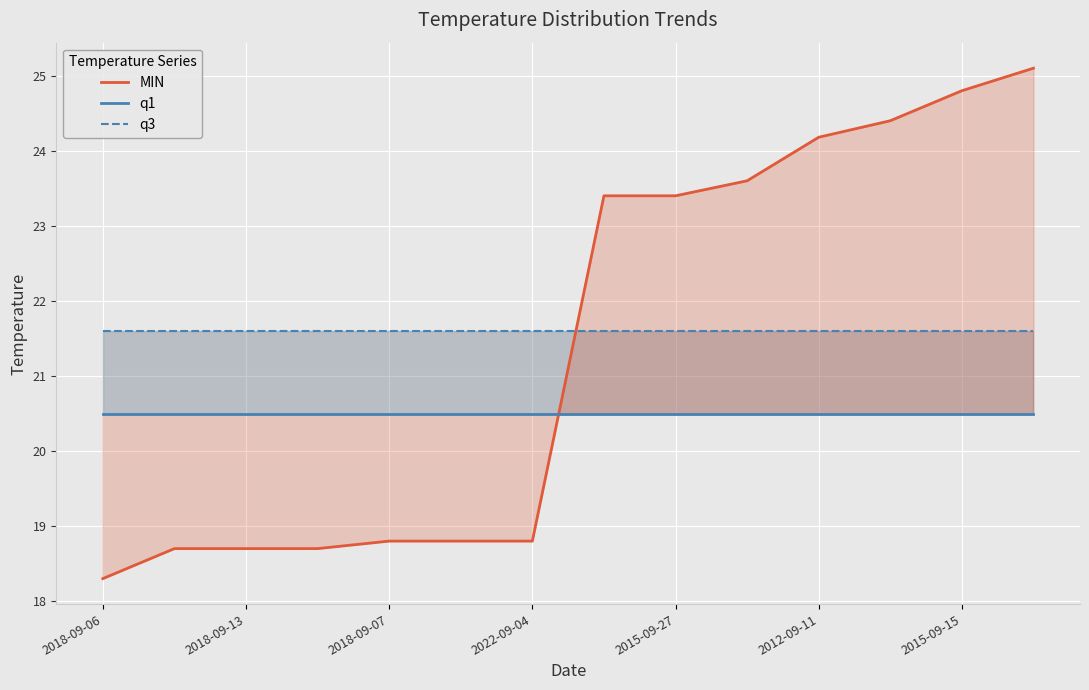

How many data points does each series have?

14